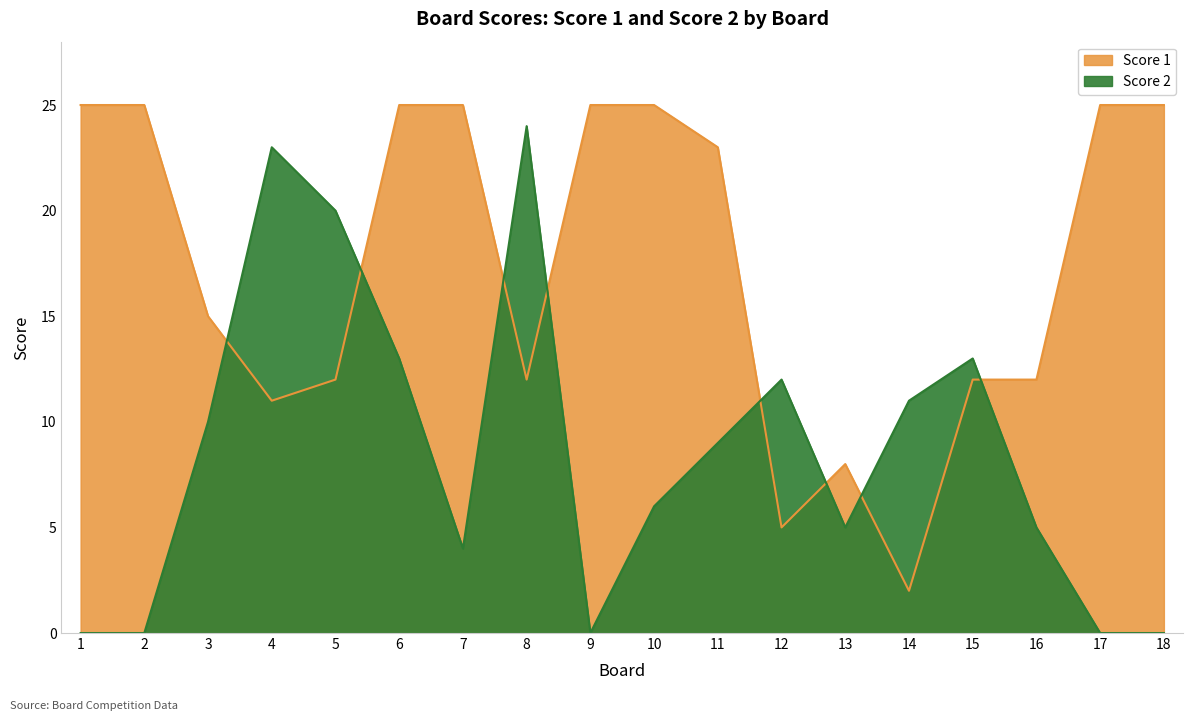

Between 15 and 11, which is larger?

15